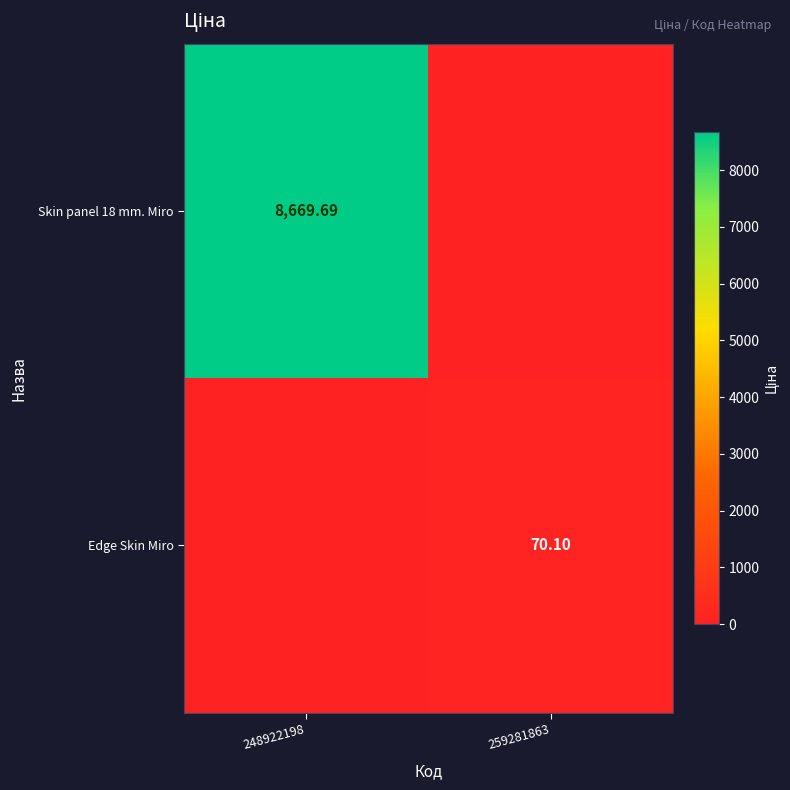

Is the value of Edge Skin Miro at 259281863 greater than the value of Skin panel 18 mm. Miro at 248922198?

No